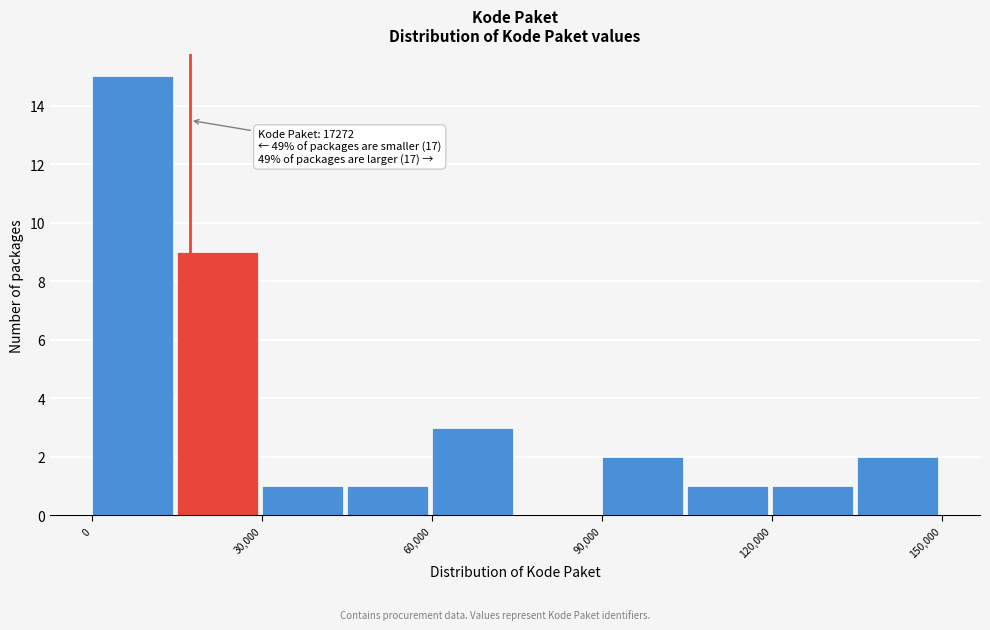

Around what value on the x-axis is the tallest bar? Give the approximate position of its centre, as read against the axis.

5000